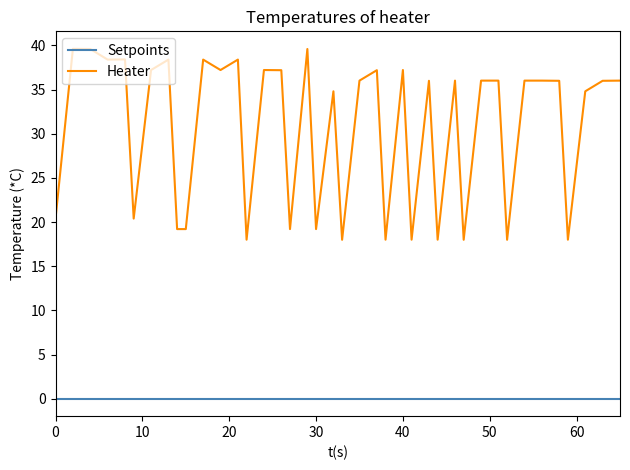

List the series in order of their overall mean, highest first.

Heater, Setpoints